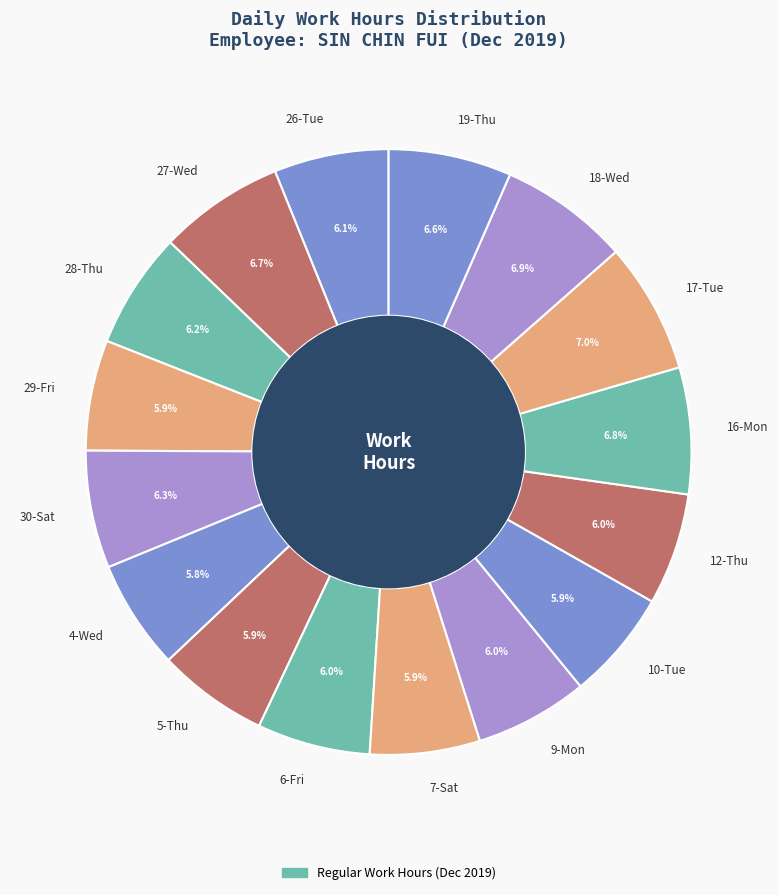

What is the total percentage of 30-Sat and 26-Tue?

12.4%